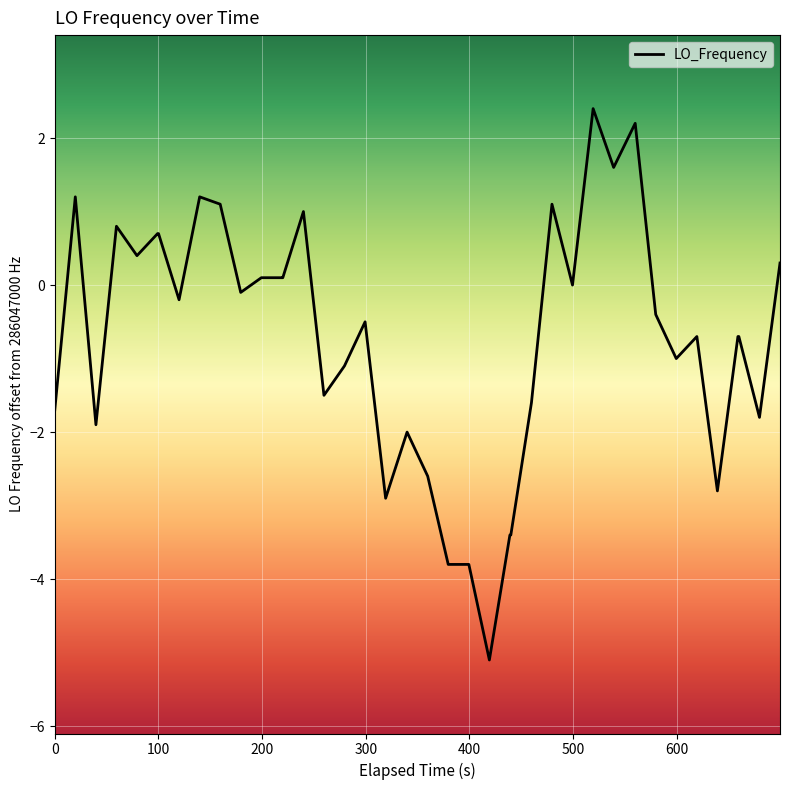

What is the smallest value displayed?

-5.1